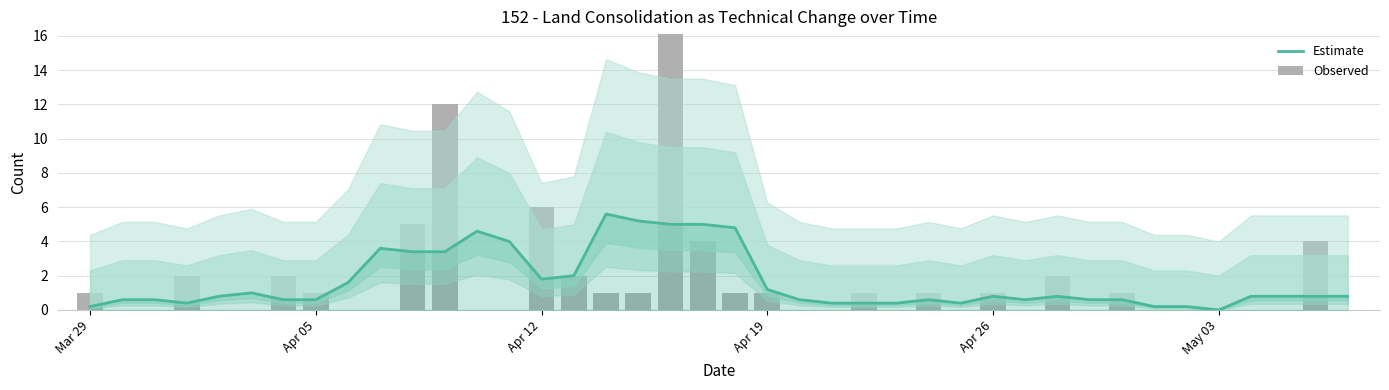

Reading left to right, what are all the values shown in this chart?

Estimate: 0.2	0.6	0.6	0.4	0.8	1.0	0.6	0.6	1.6	3.6	3.4	3.4	4.6	4.0	1.8	2.0	5.6	5.2	5.0	5.0	4.8	1.2	0.6	0.4	0.4	0.4	0.6	0.4	0.8	0.6	0.8	0.6	0.6	0.2	0.2	0.0	0.8	0.8	0.8	0.8
Observed: 1.0	0.0	0.0	2.0	0.0	0.0	2.0	1.0	0.0	0.0	5.0	12.0	0.0	0.0	6.0	2.0	1.0	1.0	18.0	4.0	1.0	1.0	0.0	0.0	1.0	0.0	1.0	0.0	1.0	0.0	2.0	0.0	1.0	0.0	0.0	0.0	0.0	0.0	4.0	0.0